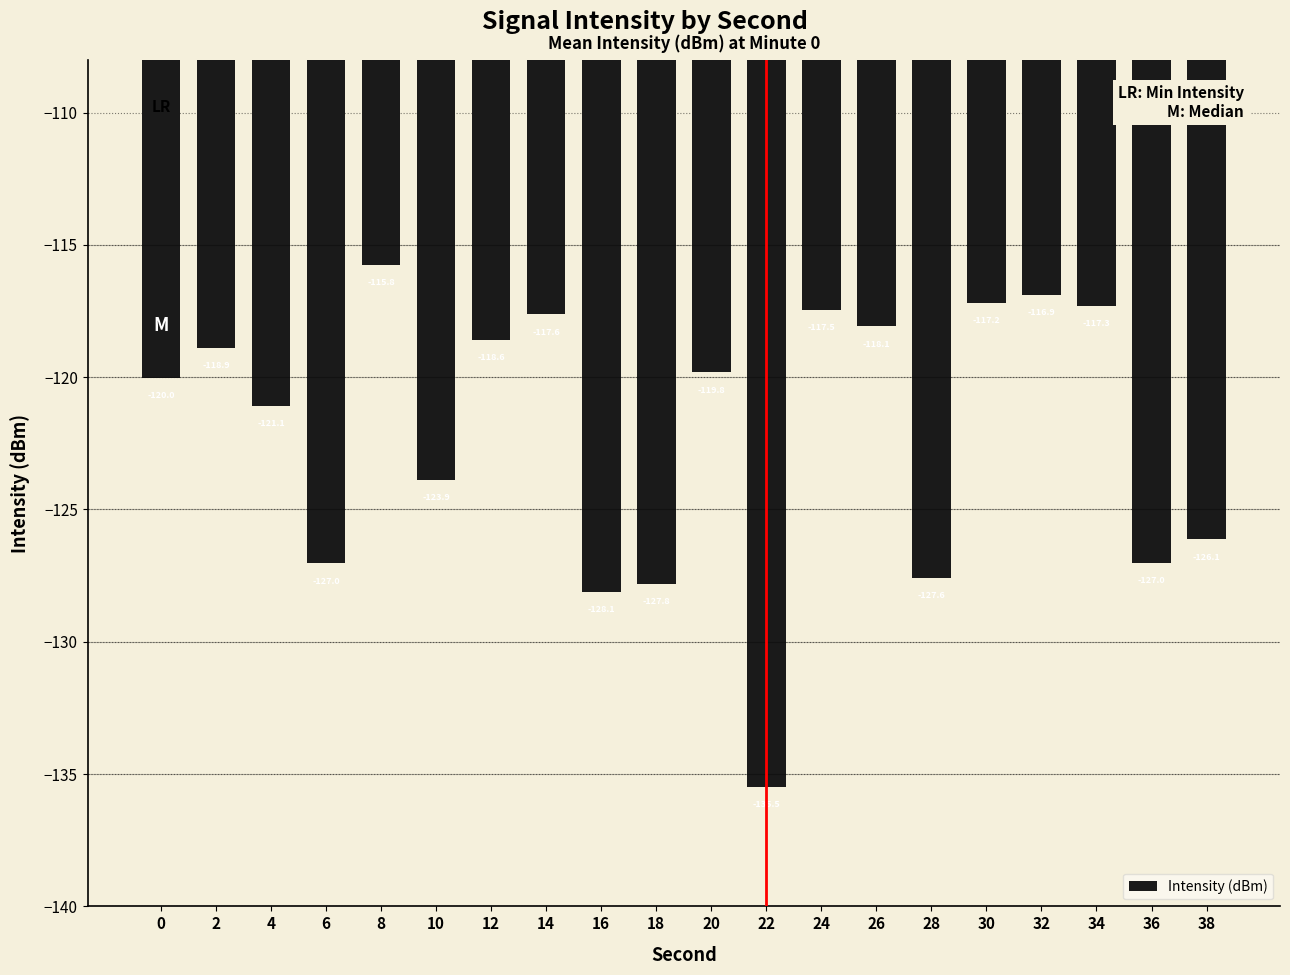

At which category does the chart reach its minimum across all series?

22